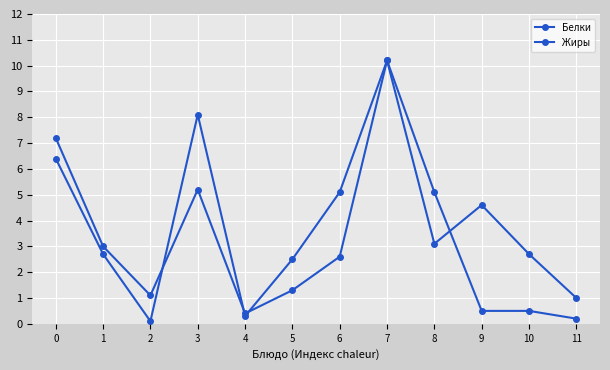

How many categories are shown in the chart?

12